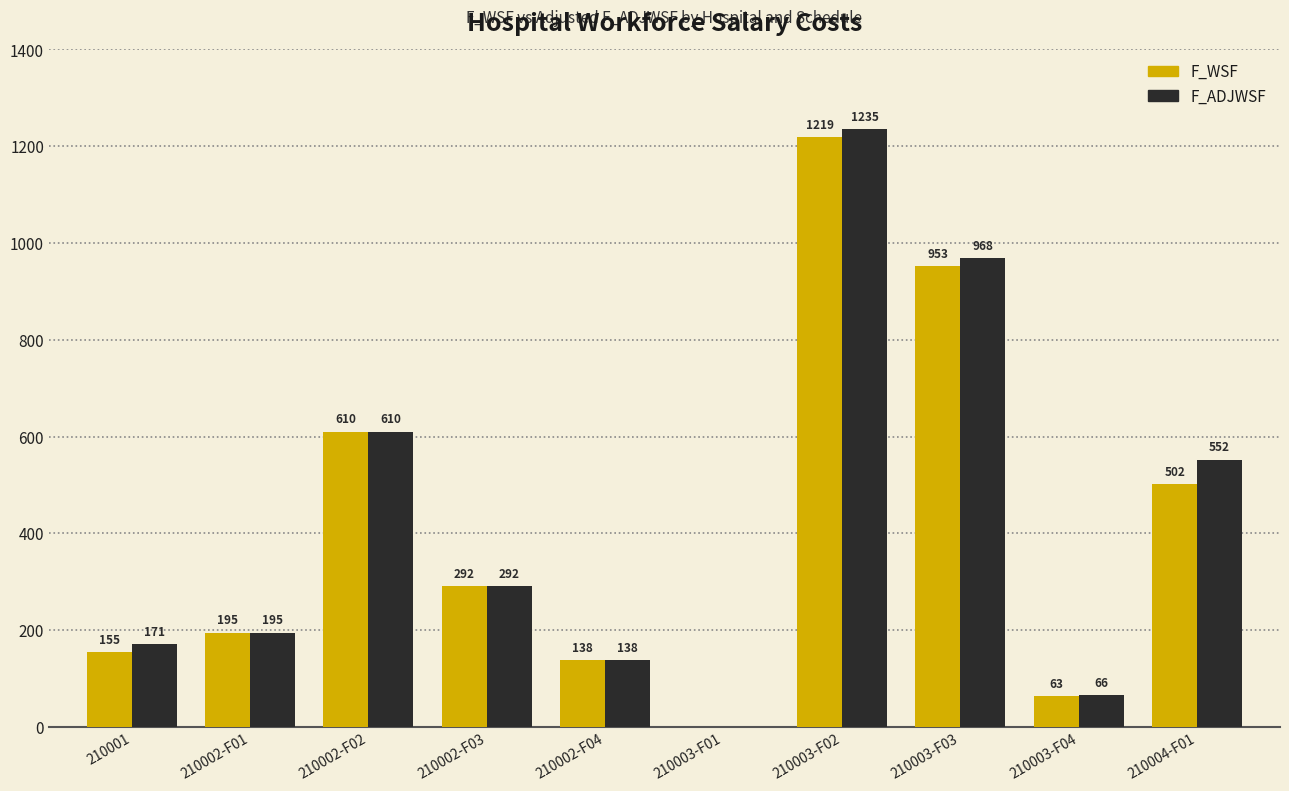

Which category has the highest value in the F_WSF series?

210003-F02